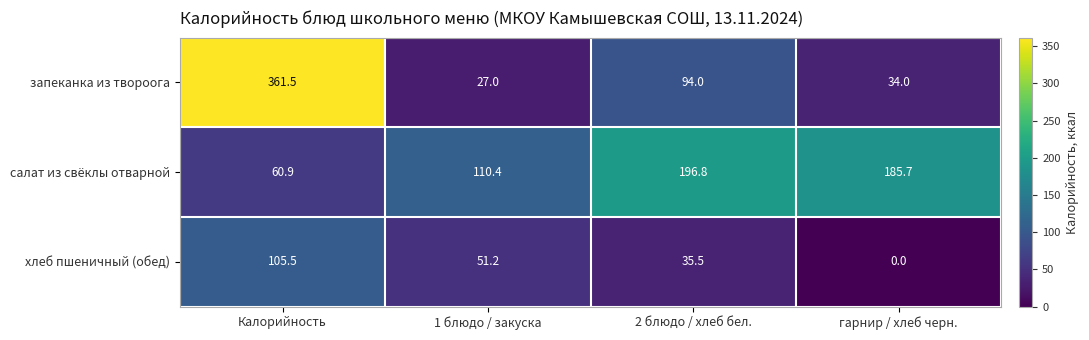

What is the greatest value displayed?

361.5